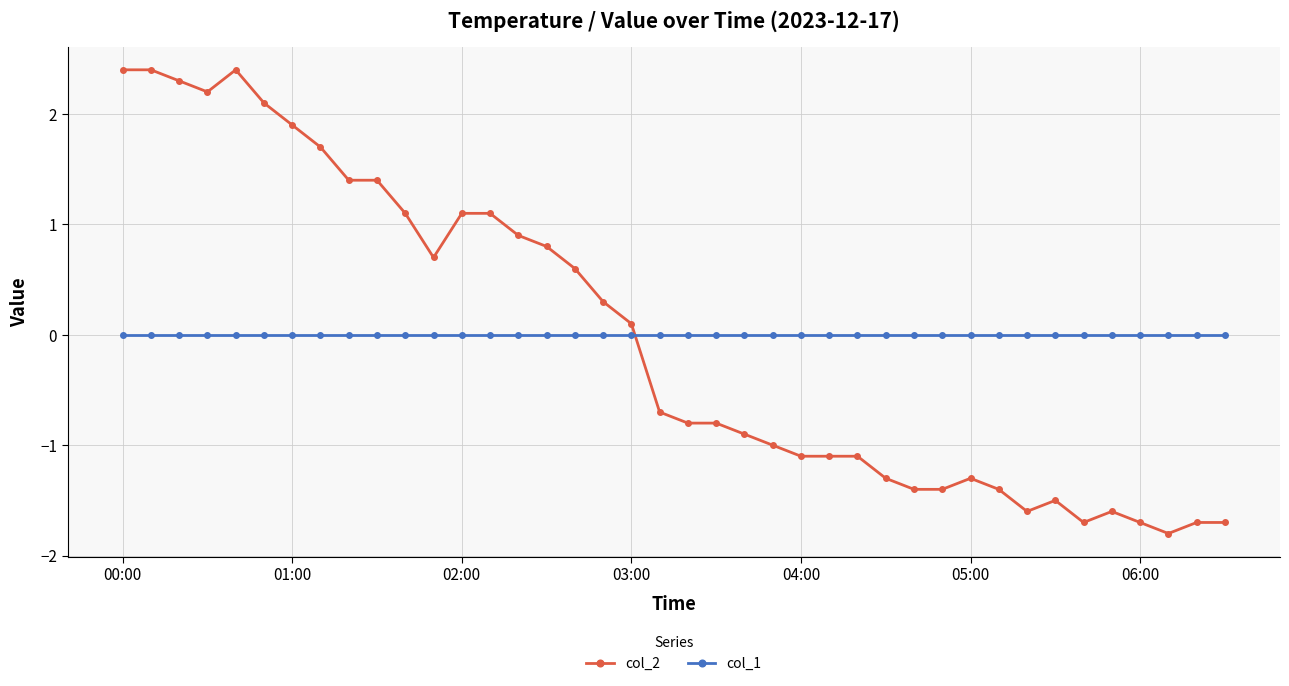

How many series are shown in this chart?

2